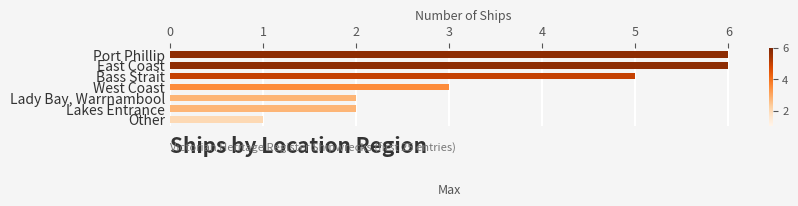

What is the average value?

4